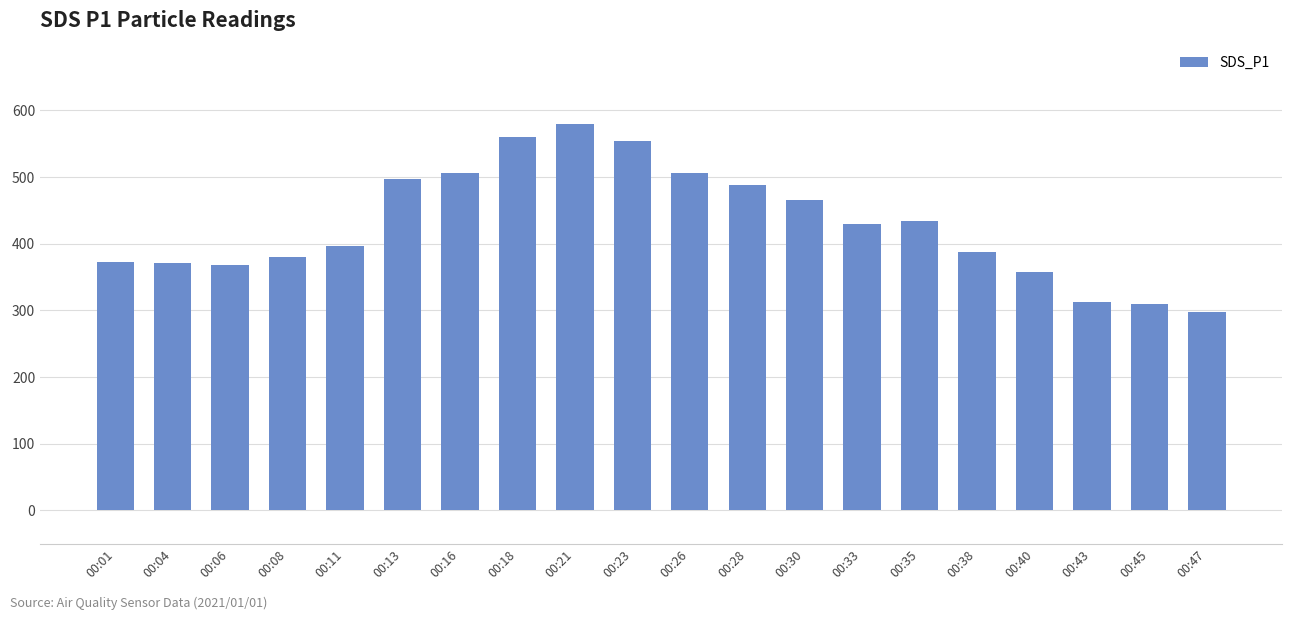

What is the value of the 9th bar from the left?

580.0